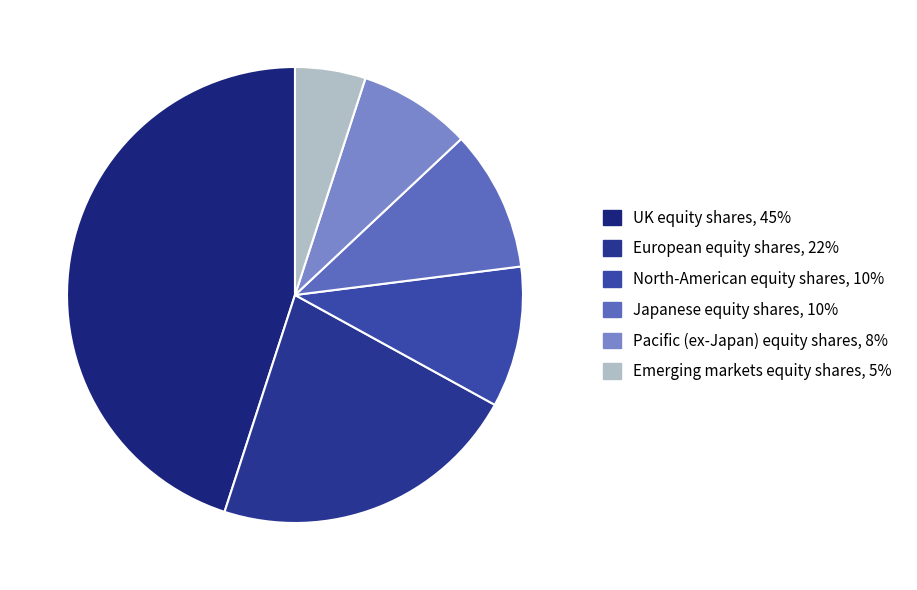

How many slices are in this pie chart?

6